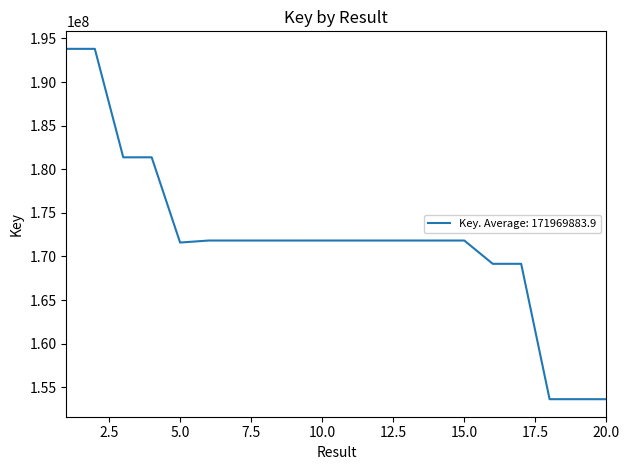

Is this an area chart (filled region under the line)?

No